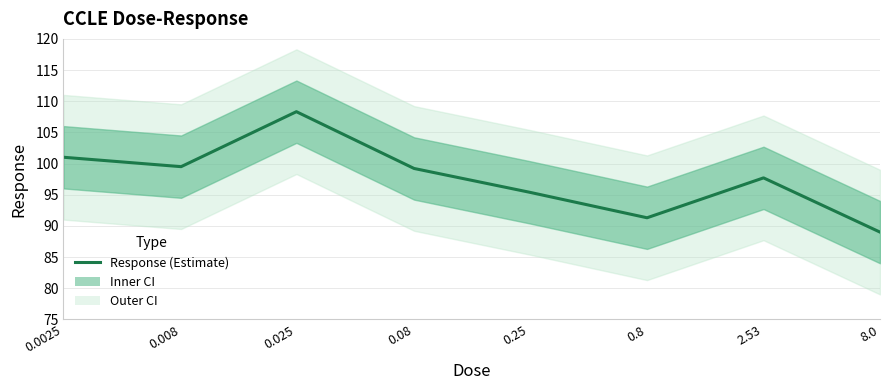

Does the chart have visible grid lines?

Yes